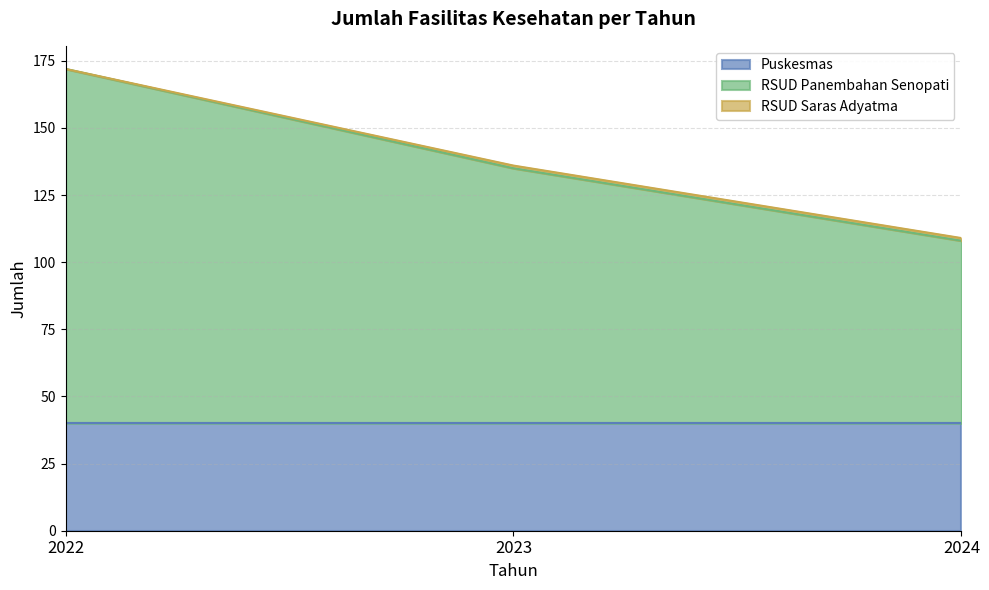

What is the spread (max minus min) of values at 2023?

94